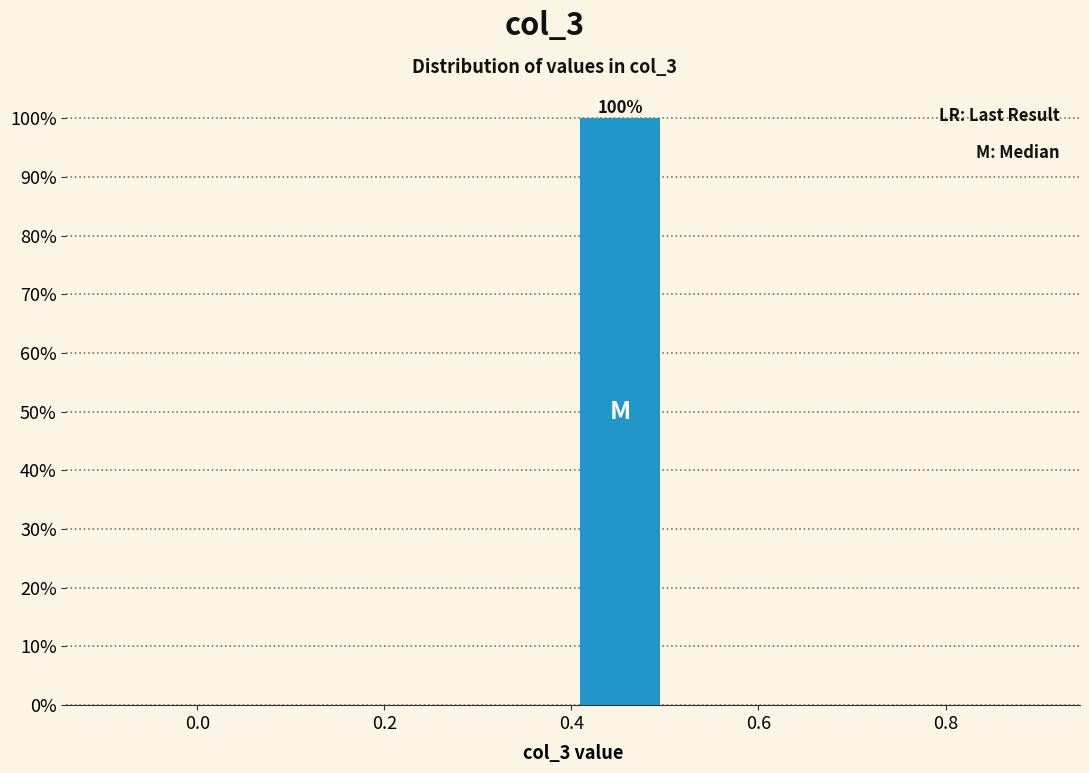

Which range on the x-axis has the tallest bar?

0.402 to 0.502